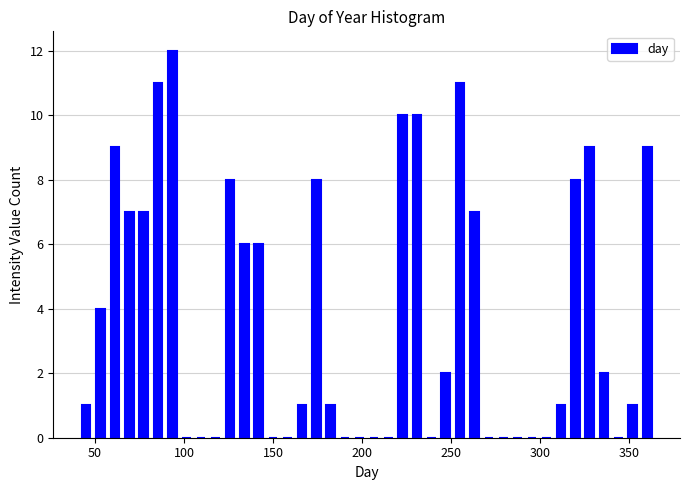

Read against the x-axis, roughly where is the centre of the tallest bar?

95